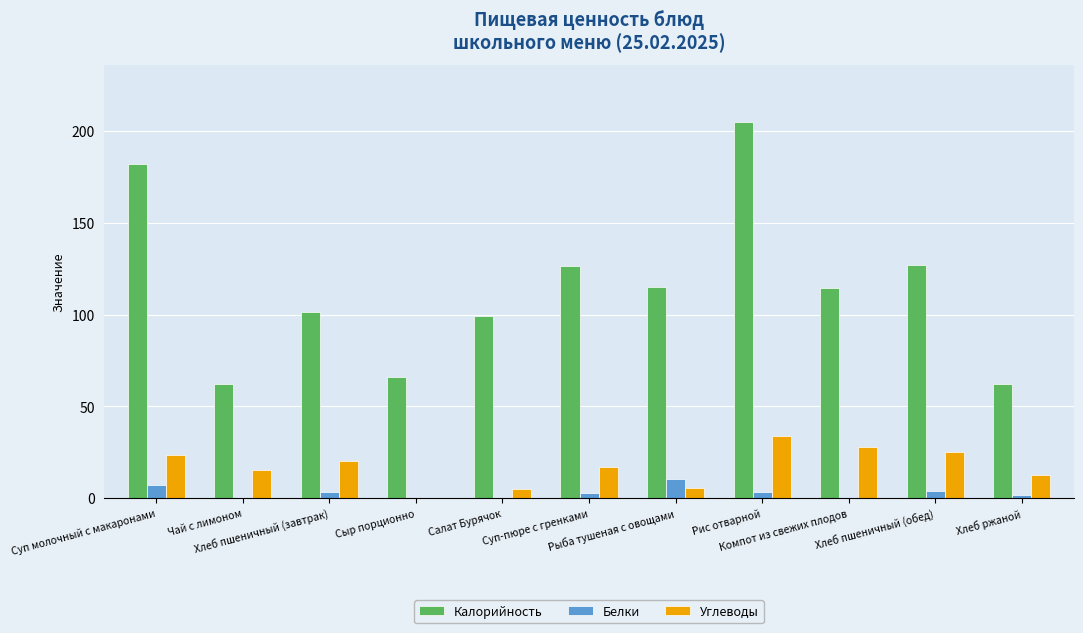

What is the maximum value for Калорийность?

205.0